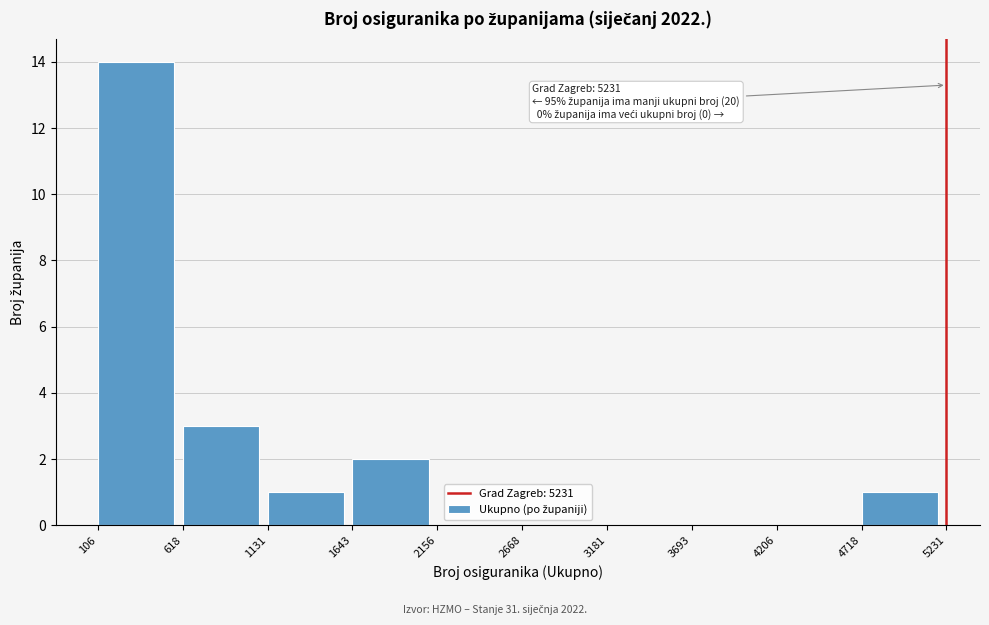

Which range on the x-axis has the tallest bar?

106 to 618